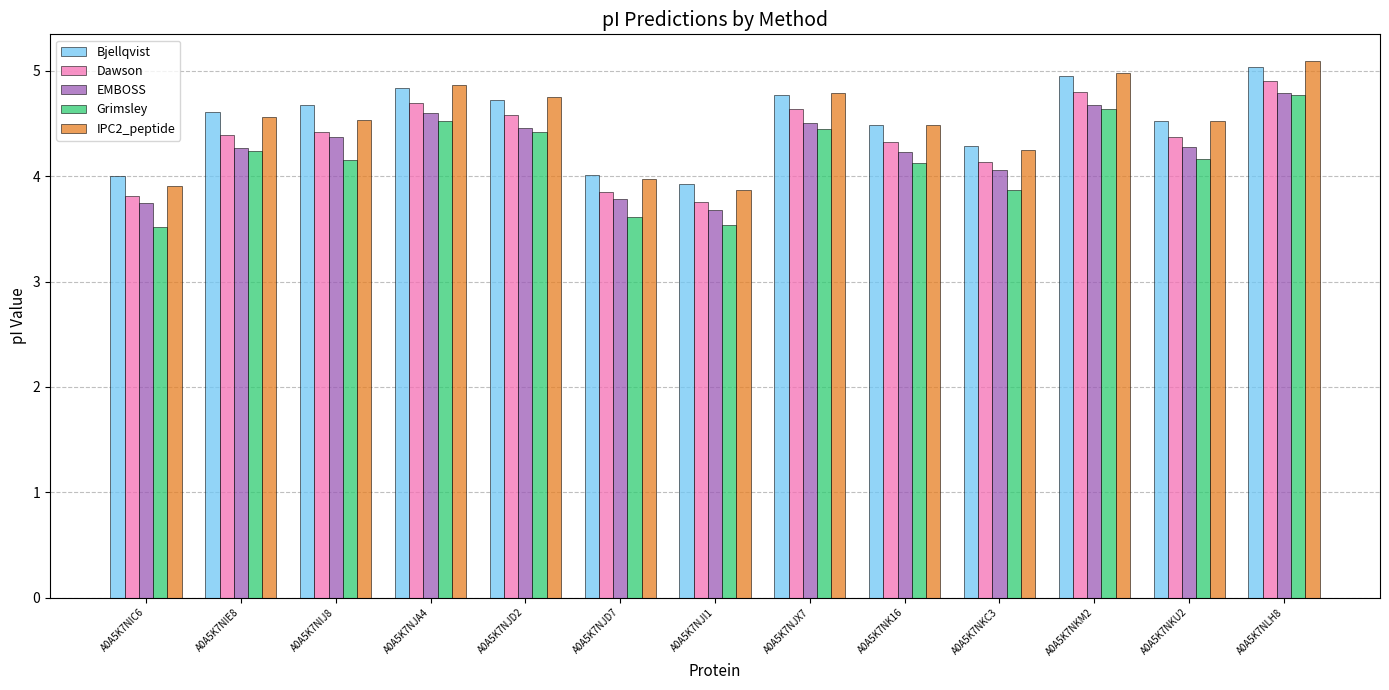

What is the total value across all series at A0A5K7NIJ8?

22.1